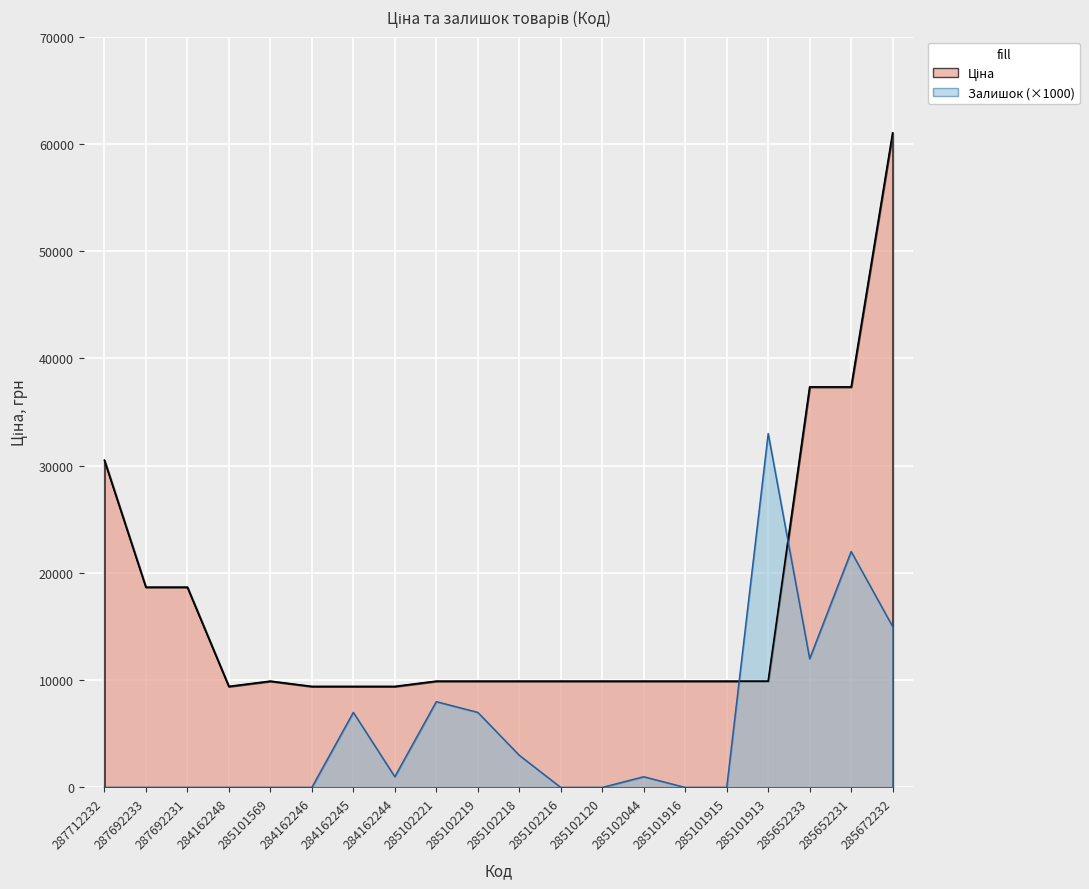

Which category has the highest value in the Залишок series?

285101913